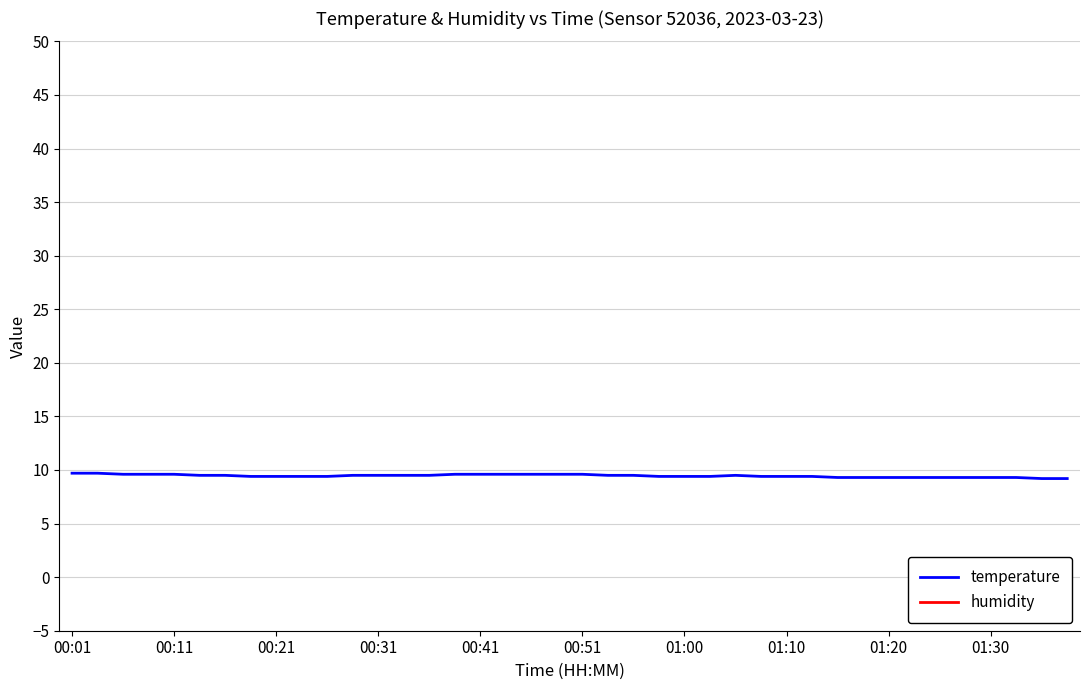

What is the value of the humidity point at the 2nd from the left?

79.0